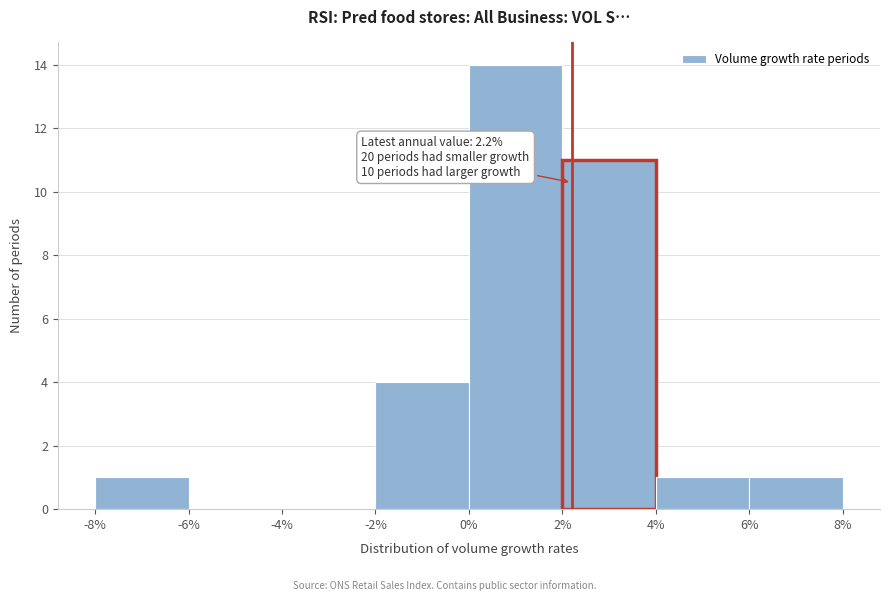

Which range on the x-axis has the tallest bar?

0% to 2%